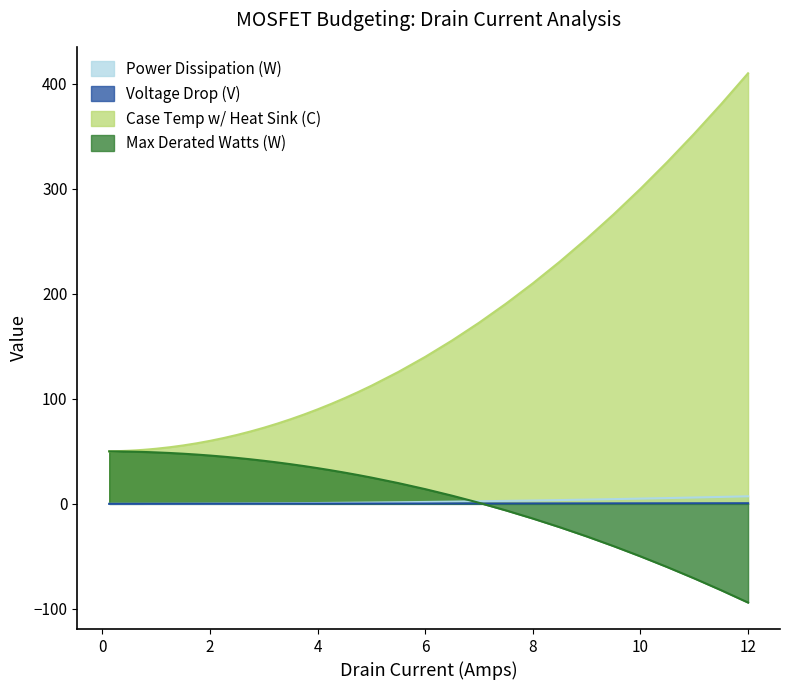

True or false: Max Derated Watts (W) and Power Dissipation (W) cross at least once.

True